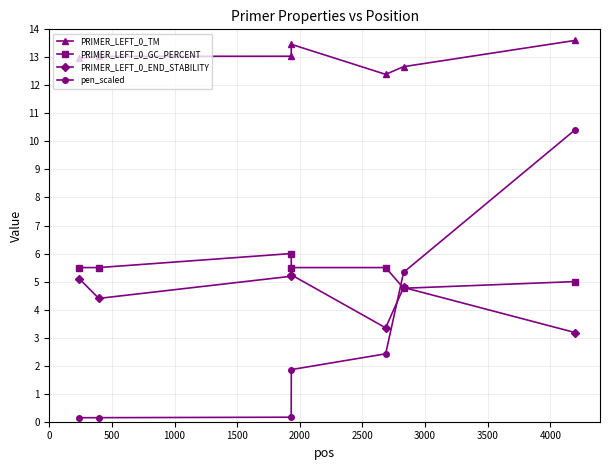

What is the minimum value for PRIMER_LEFT_0_END_STABILITY?

3.2